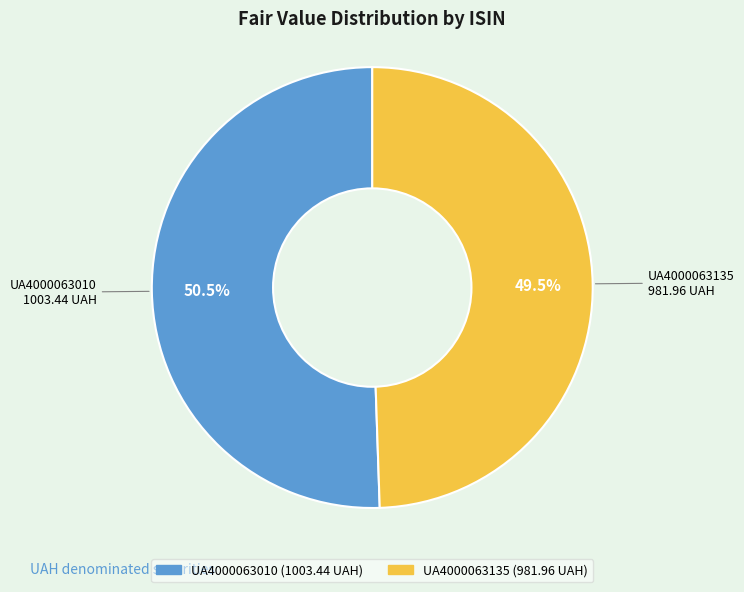

Combined, do UA4000063010 and UA4000063135 account for over 50%?

Yes